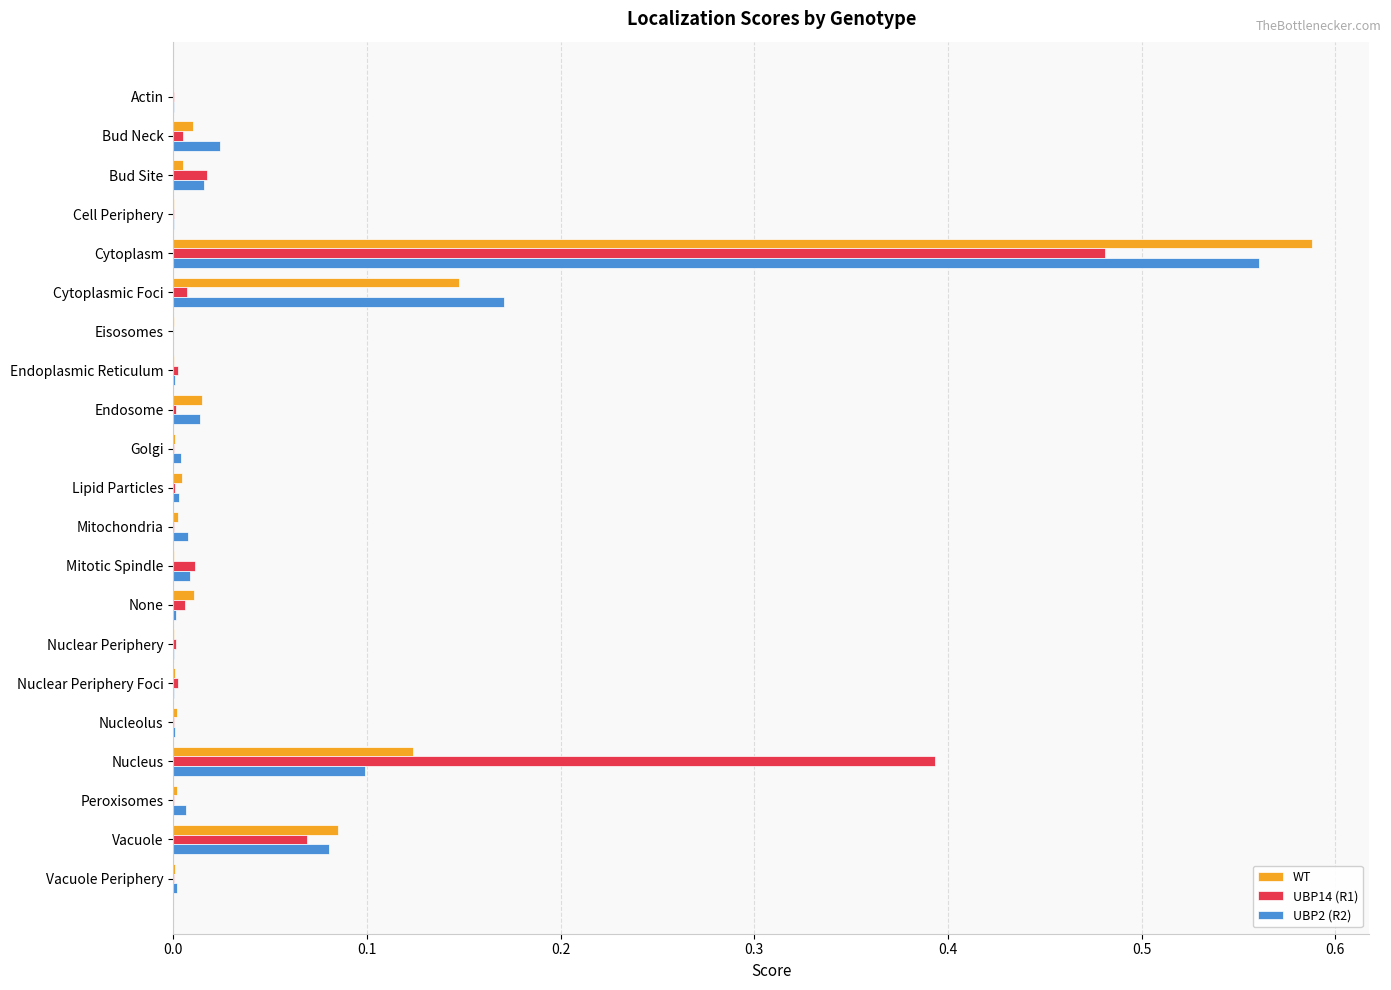

At which category does the chart reach its peak across all series?

Cytoplasm